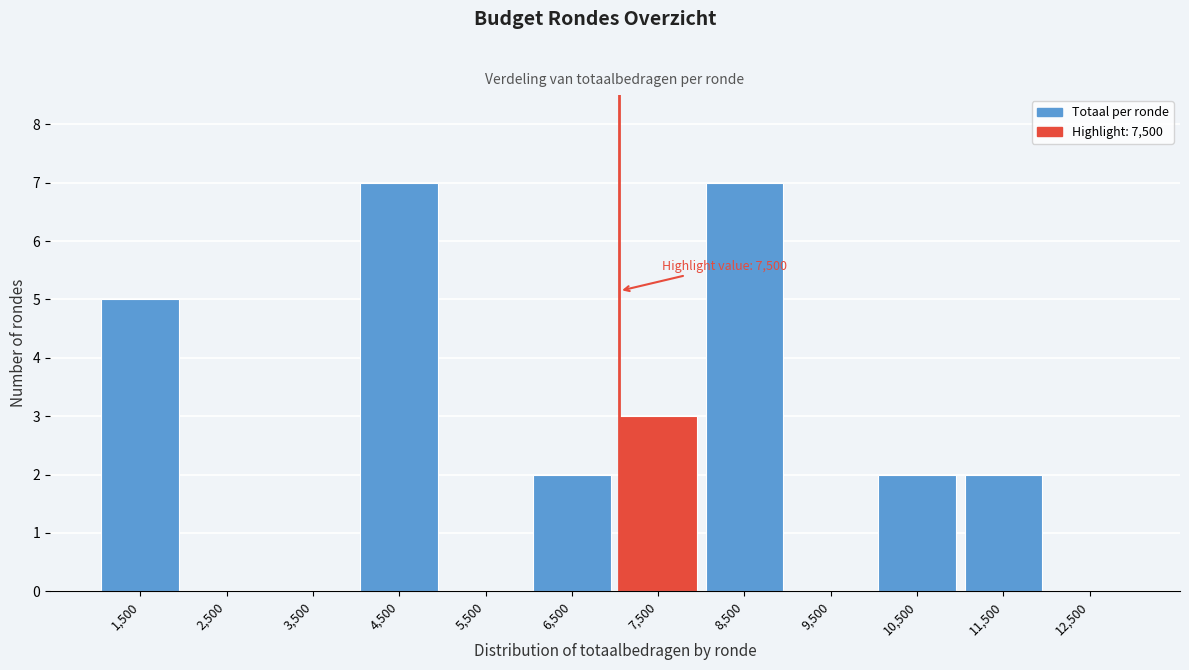

Reading left to right, extract all data points from this chart.

1,500=5	2,500=0	3,500=0	4,500=7	5,500=0	6,500=2	7,500=3	8,500=7	9,500=0	10,500=2	11,500=2	12,500=0